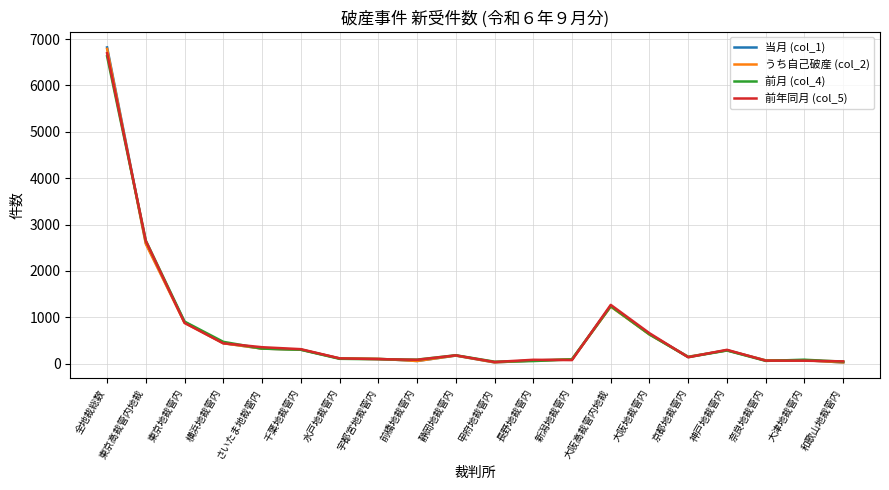

What is the lowest value of the 当月 (col_1) series?

26